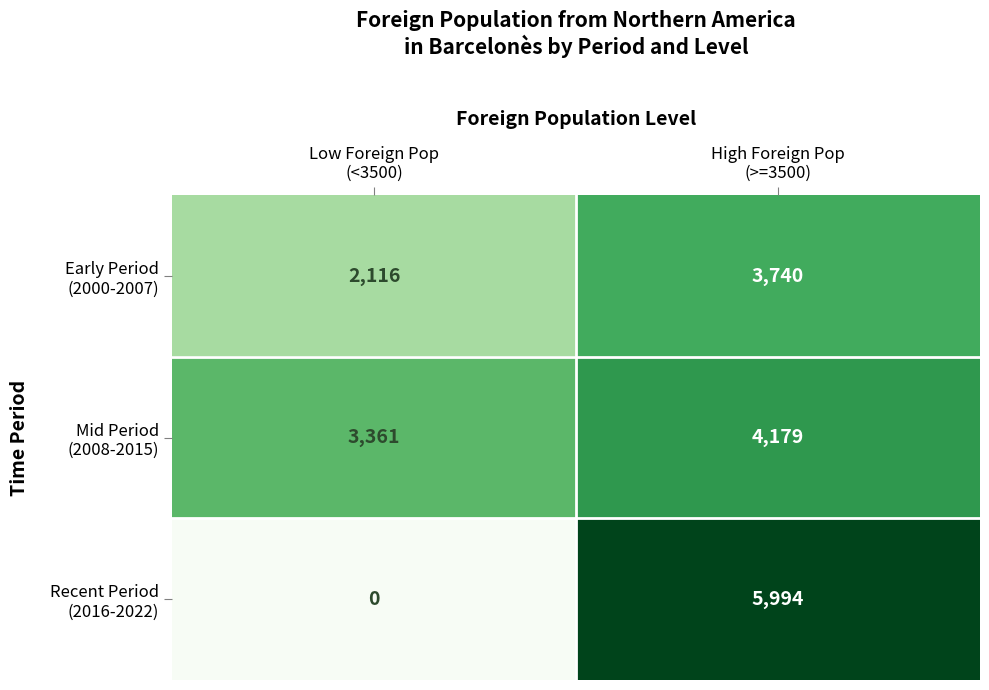

What is the total value across all series at Low Foreign Pop
(<3500)?

5477